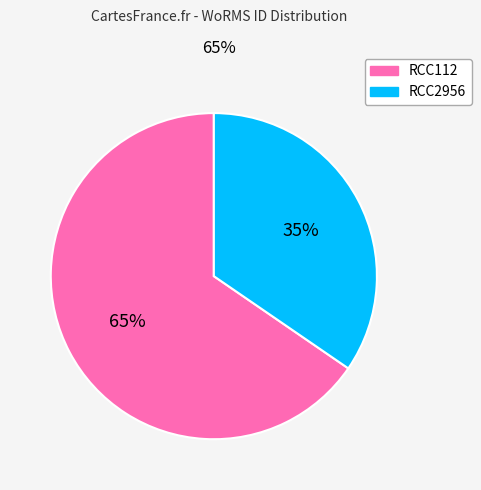

To the nearest percent, what is the average slice percentage?

50%